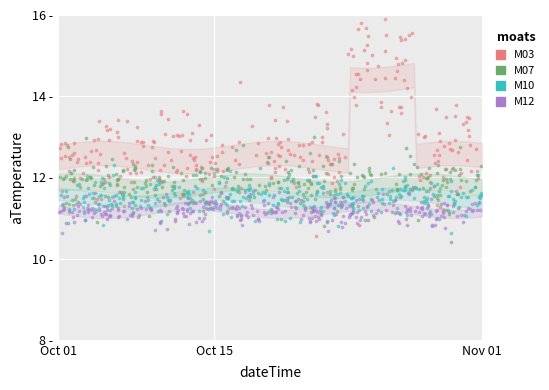

Which series has the largest Y range (max minus min)?

M03